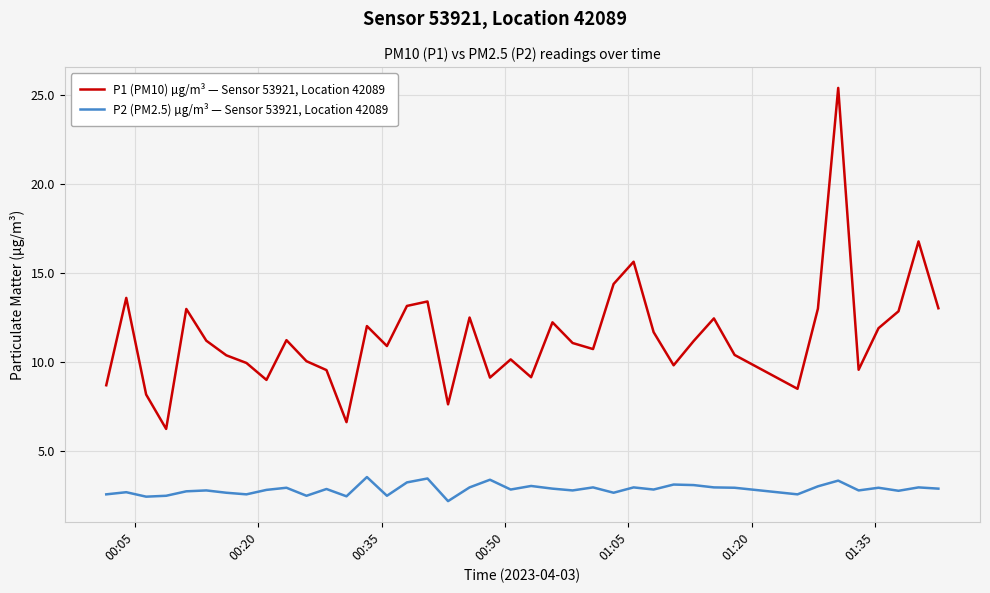

What are all the series names shown in the legend?

P1 (PM10) µg/m³ — Sensor 53921, Location 42089, P2 (PM2.5) µg/m³ — Sensor 53921, Location 42089